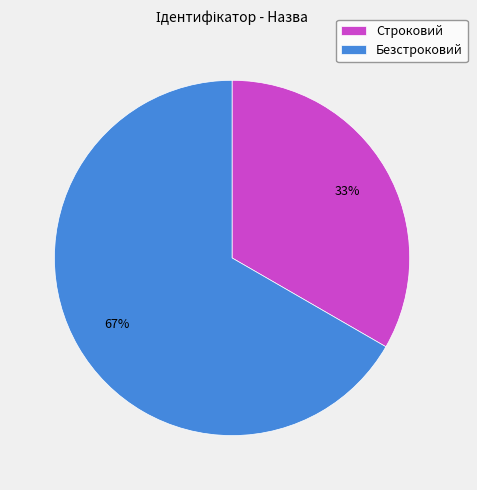

How many segments does this pie chart have?

2